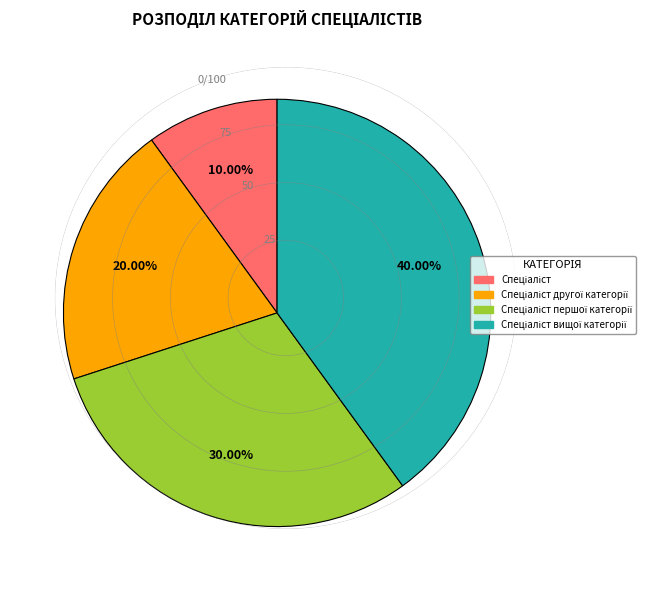

How many segments does this pie chart have?

4